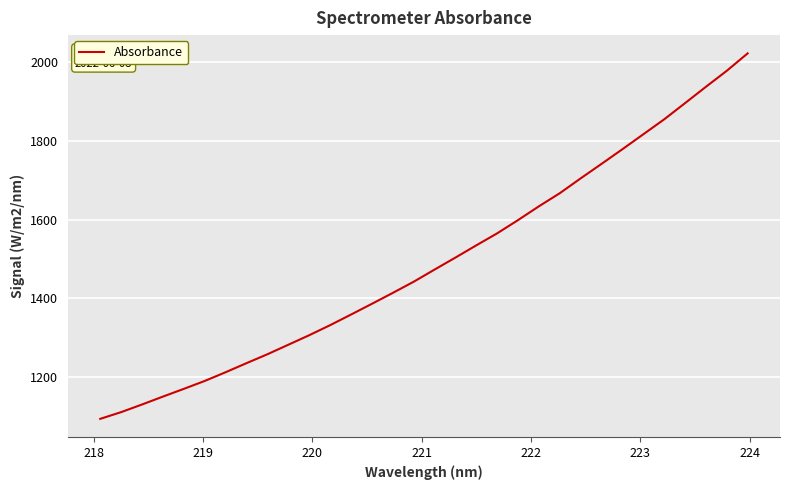

True or false: the data has more than 2 interior local peaks.

False